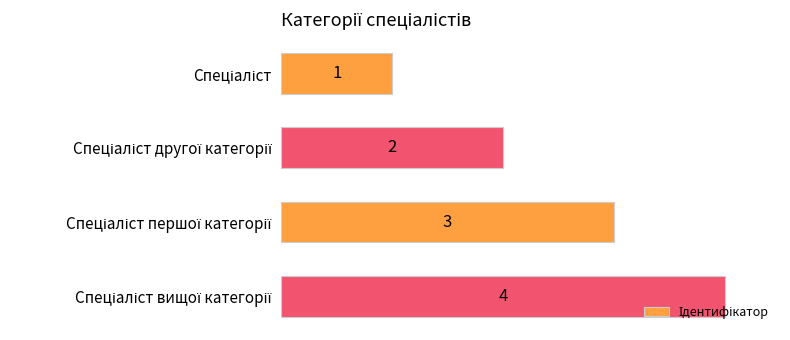

What is the difference between the maximum and minimum values?

3